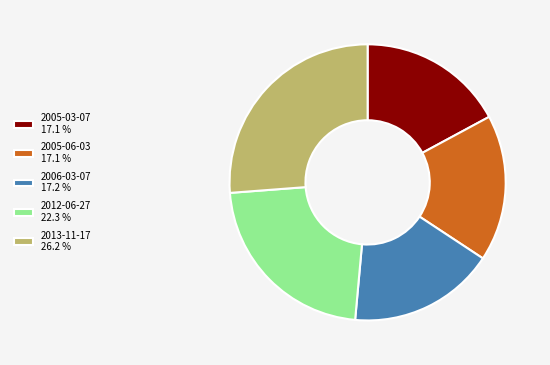

The 2006-03-07 slice represents 17% of the pie. True or false?

True